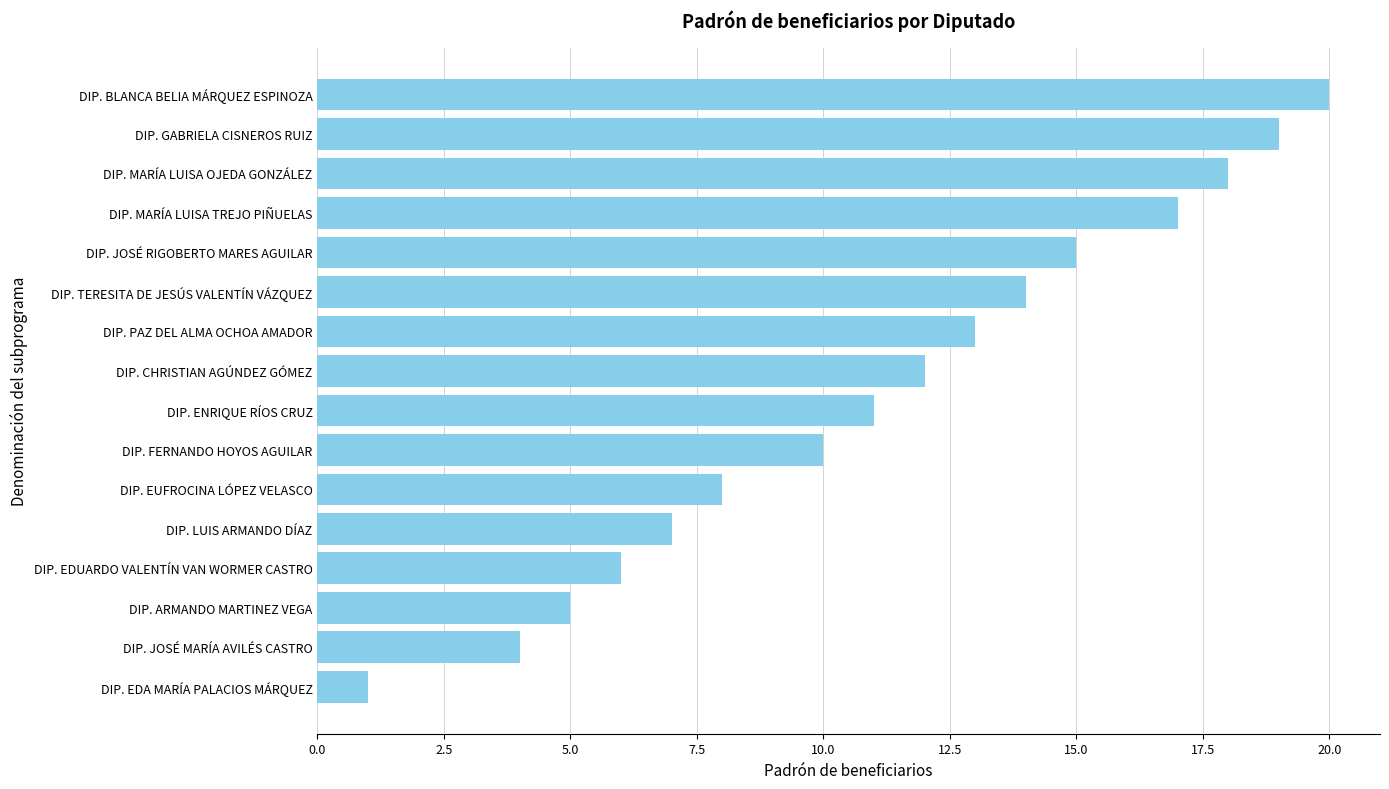

Are the bars horizontal?

Yes